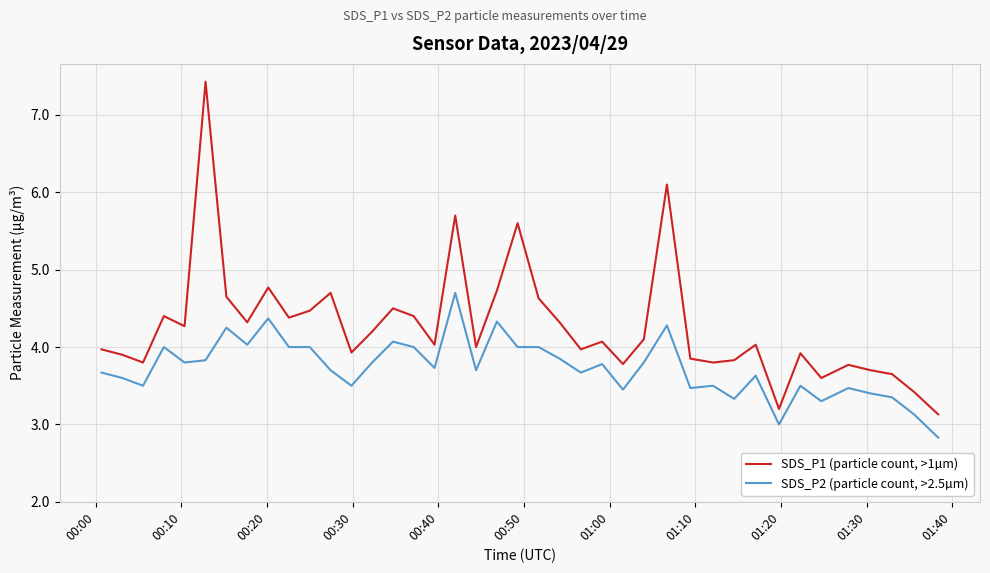

Which series has the largest total across all categories?

SDS_P1 (particle count, >1µm)